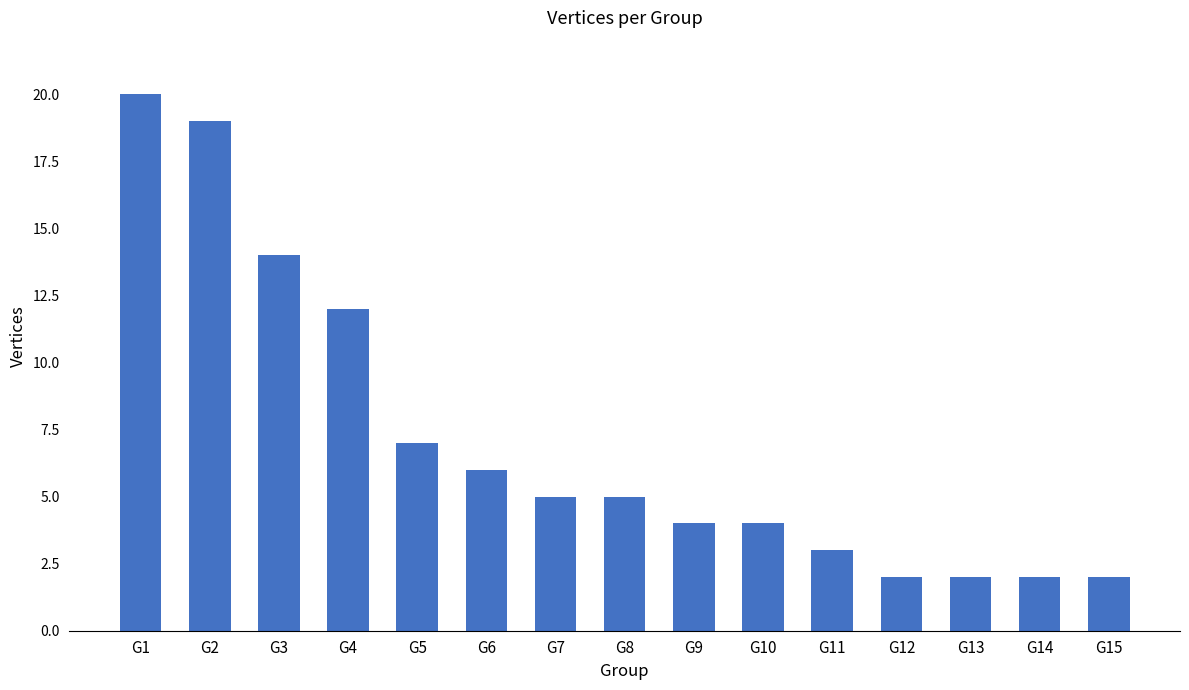

What is the value of the 11th bar from the left?

3